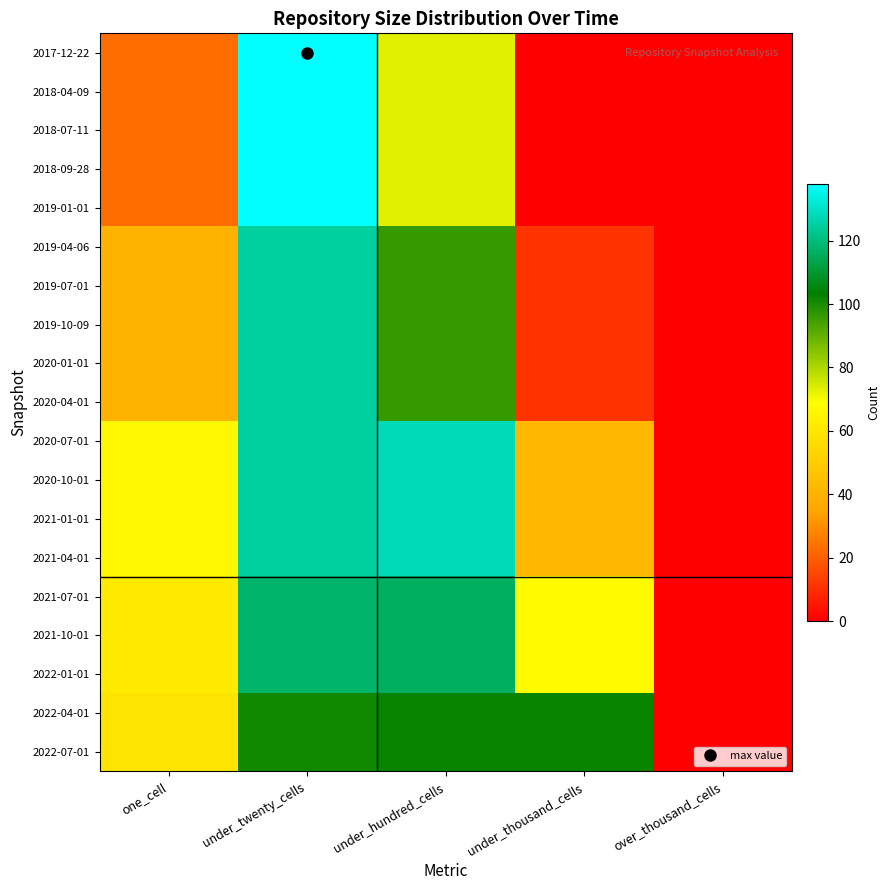

Reading left to right, list all the values displayed in this chart.

2017-12-22: one_cell=23	under_twenty_cells=138	under_hundred_cells=73	under_thousand_cells=0	over_thousand_cells=0
2018-04-09: one_cell=23	under_twenty_cells=138	under_hundred_cells=73	under_thousand_cells=0	over_thousand_cells=0
2018-07-11: one_cell=23	under_twenty_cells=138	under_hundred_cells=73	under_thousand_cells=0	over_thousand_cells=0
2018-09-28: one_cell=23	under_twenty_cells=138	under_hundred_cells=73	under_thousand_cells=0	over_thousand_cells=0
2019-01-01: one_cell=23	under_twenty_cells=138	under_hundred_cells=73	under_thousand_cells=0	over_thousand_cells=0
2019-04-06: one_cell=40	under_twenty_cells=125	under_hundred_cells=96	under_thousand_cells=11	over_thousand_cells=0
2019-07-01: one_cell=40	under_twenty_cells=125	under_hundred_cells=96	under_thousand_cells=11	over_thousand_cells=0
2019-10-09: one_cell=40	under_twenty_cells=125	under_hundred_cells=96	under_thousand_cells=11	over_thousand_cells=0
2020-01-01: one_cell=40	under_twenty_cells=125	under_hundred_cells=96	under_thousand_cells=11	over_thousand_cells=0
2020-04-01: one_cell=40	under_twenty_cells=125	under_hundred_cells=96	under_thousand_cells=11	over_thousand_cells=0
2020-07-01: one_cell=66	under_twenty_cells=125	under_hundred_cells=128	under_thousand_cells=42	over_thousand_cells=0
2020-10-01: one_cell=66	under_twenty_cells=125	under_hundred_cells=128	under_thousand_cells=42	over_thousand_cells=0
2021-01-01: one_cell=66	under_twenty_cells=125	under_hundred_cells=128	under_thousand_cells=42	over_thousand_cells=0
2021-04-01: one_cell=66	under_twenty_cells=125	under_hundred_cells=128	under_thousand_cells=42	over_thousand_cells=0
2021-07-01: one_cell=61	under_twenty_cells=118	under_hundred_cells=116	under_thousand_cells=67	over_thousand_cells=0
2021-10-01: one_cell=61	under_twenty_cells=118	under_hundred_cells=116	under_thousand_cells=67	over_thousand_cells=0
2022-01-01: one_cell=61	under_twenty_cells=118	under_hundred_cells=116	under_thousand_cells=67	over_thousand_cells=0
2022-04-01: one_cell=59	under_twenty_cells=101	under_hundred_cells=102	under_thousand_cells=102	over_thousand_cells=0
2022-07-01: one_cell=59	under_twenty_cells=101	under_hundred_cells=102	under_thousand_cells=102	over_thousand_cells=0